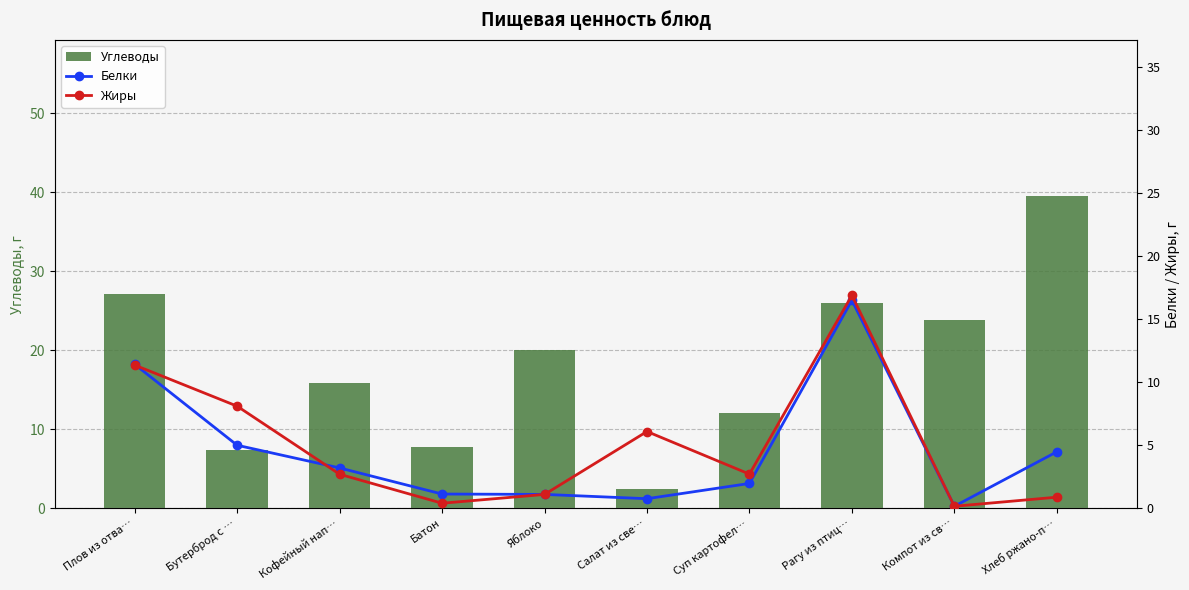

What is the label of the 2nd bar from the left?

Бутерброд с …